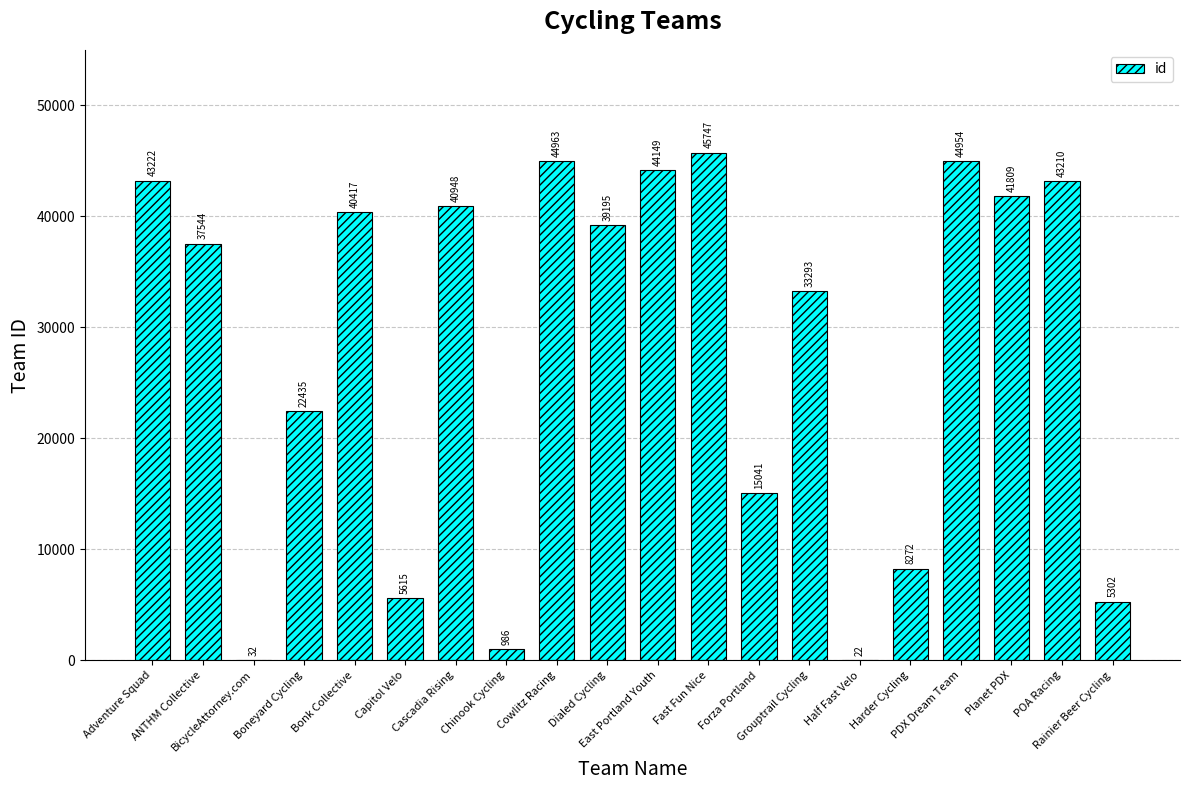

The chart shows a value of 45747 at Fast Fun Nice. True or false?

True